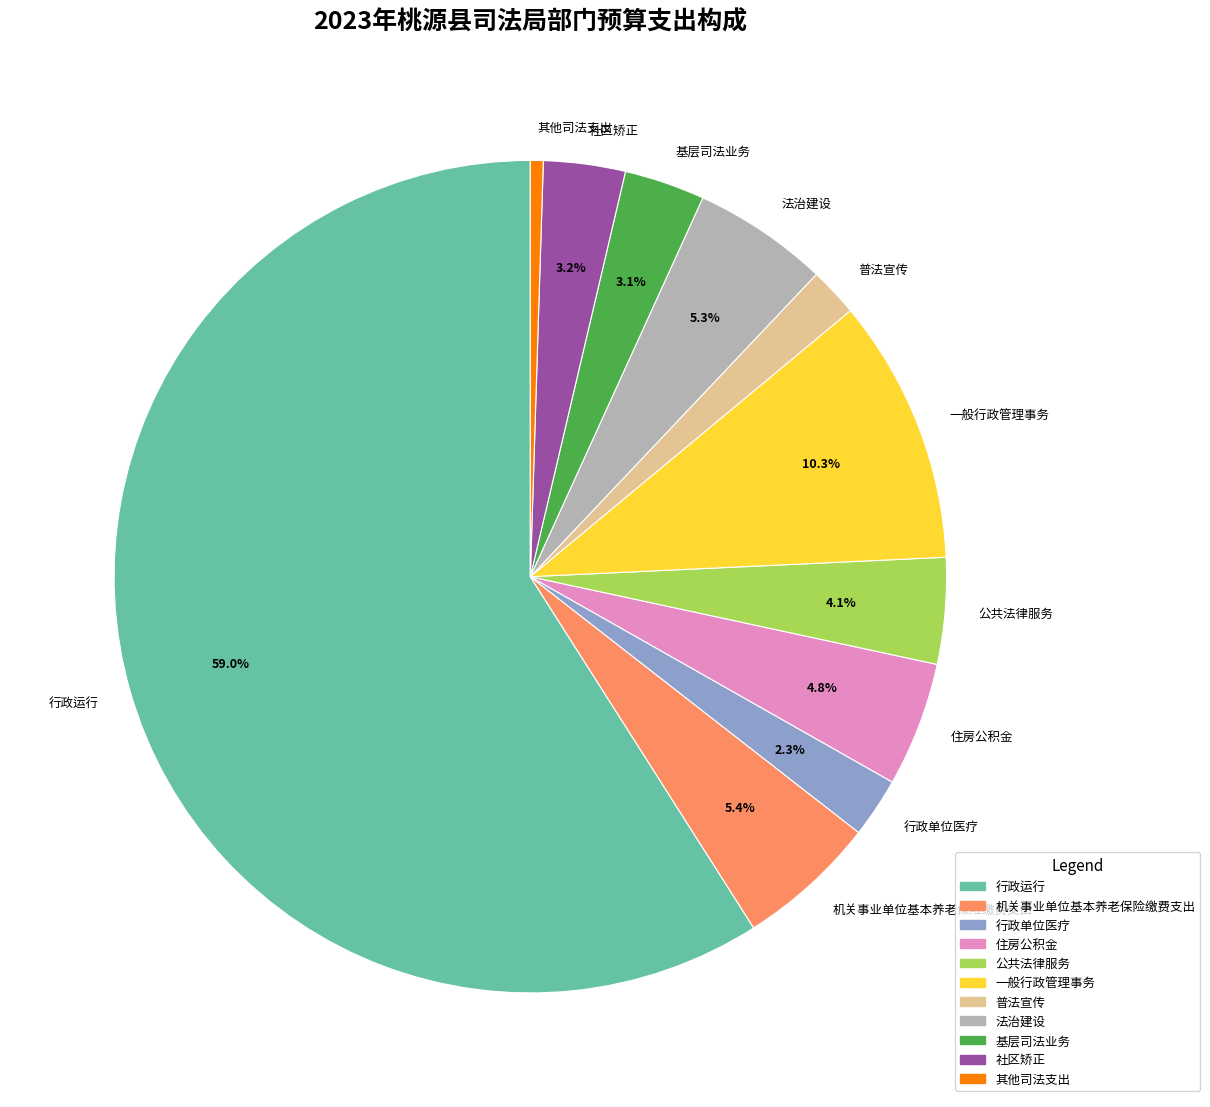

The 法治建设 slice represents 5% of the pie. True or false?

True